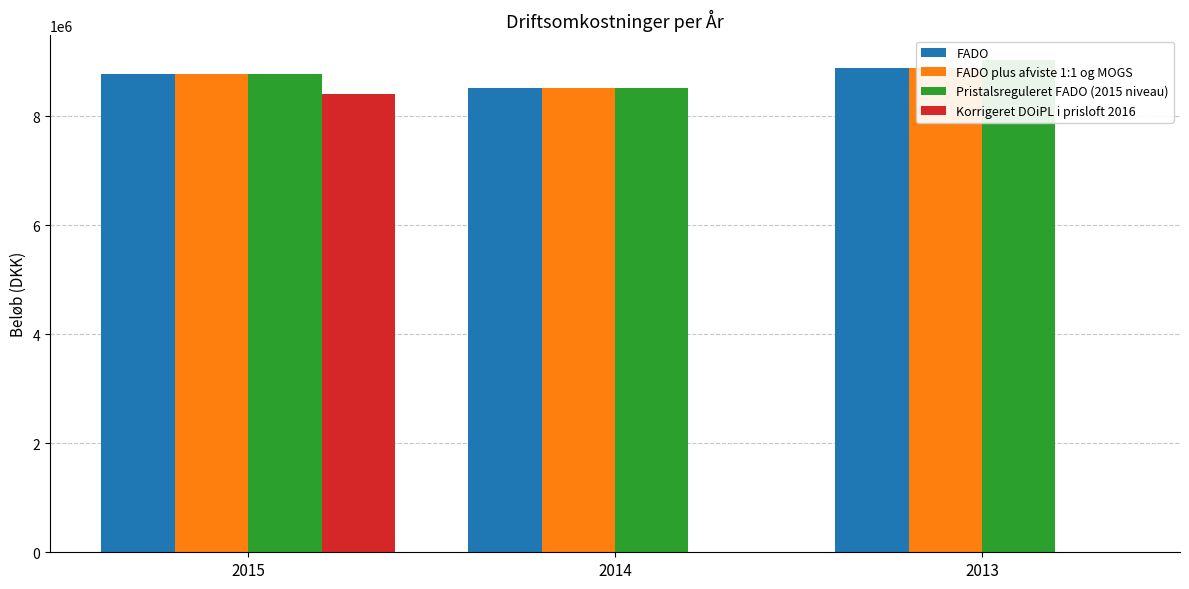

Read the FADO value at 2013.

8890909.0